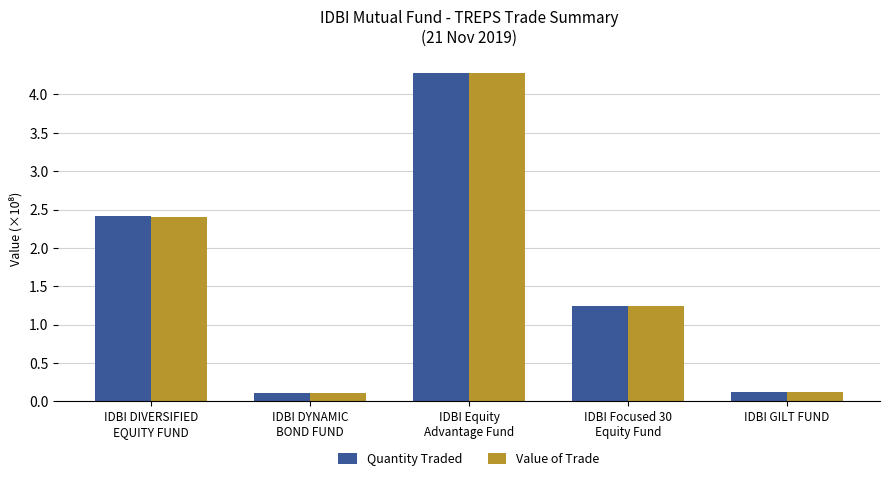

What is the sum of all Quantity Traded values?

8.2